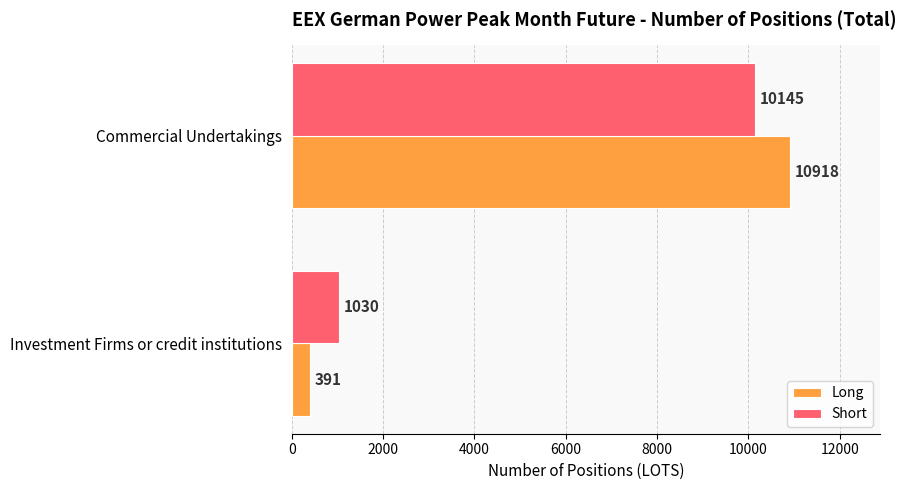

Which series changed the most between Investment Firms or credit institutions and Commercial Undertakings?

Long